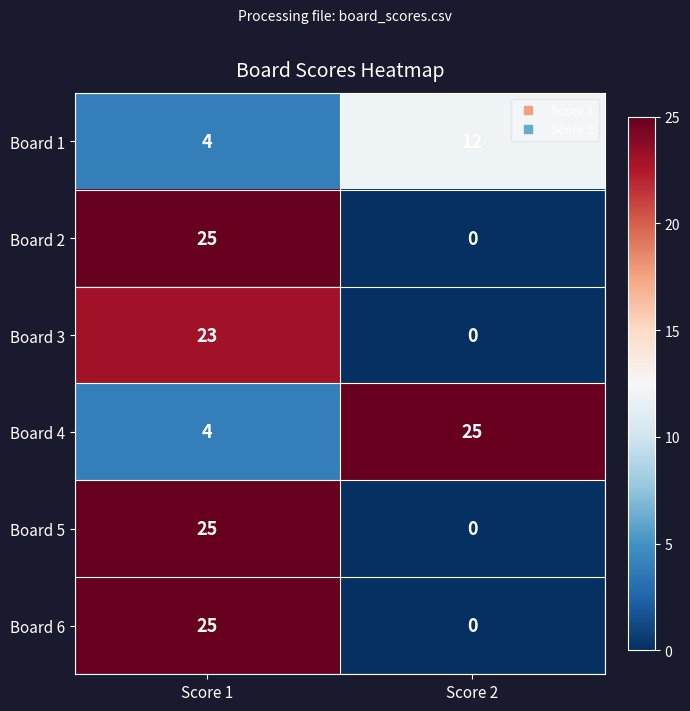

At which category is the sum across all series the highest?

Score 1